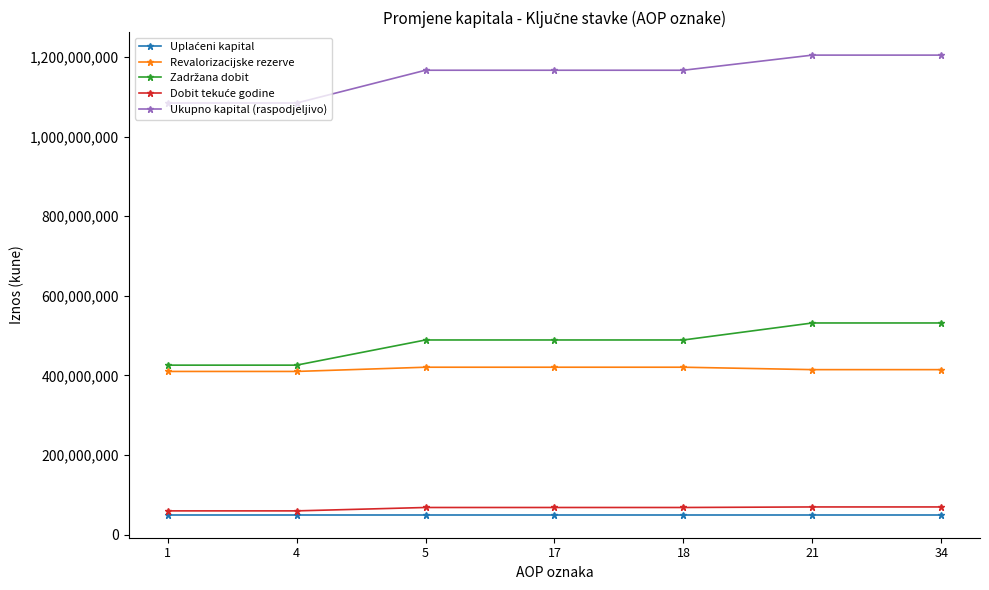

How many lines are shown in the chart?

5